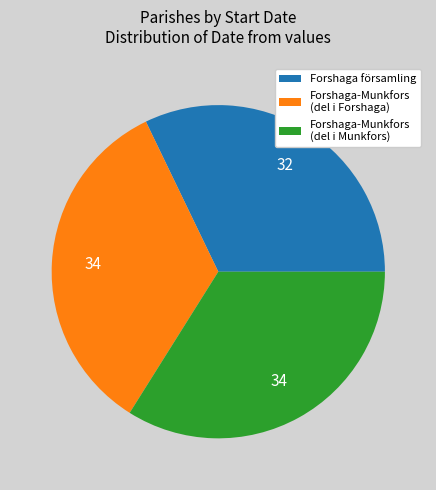

Which has a higher value, Forshaga församling or Forshaga-Munkfors (del i Munkfors)?

Forshaga-Munkfors (del i Munkfors)